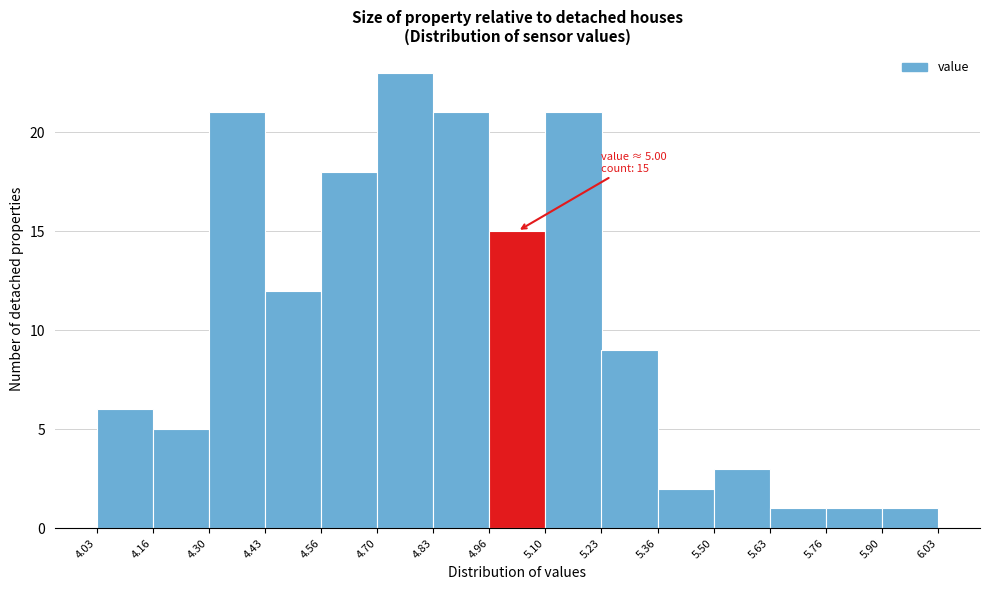

Which range on the x-axis has the tallest bar?

4.70 to 4.83